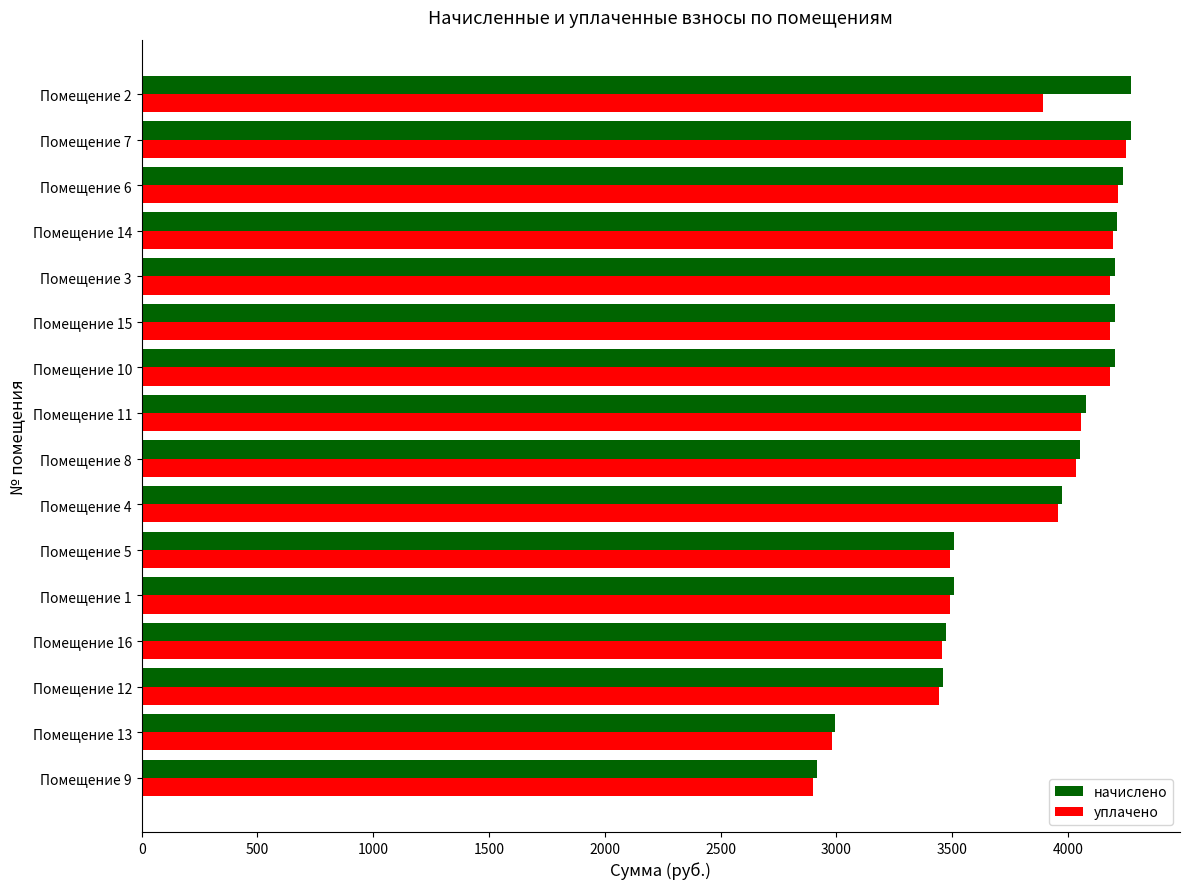

What is the sum of the начислено values at Помещение 12 and Помещение 1?

6969.5